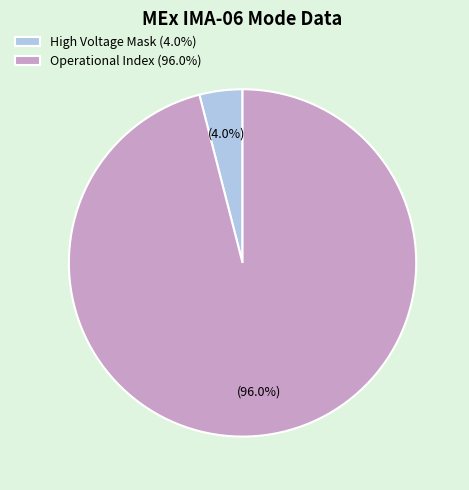

What is the ratio of the value at Operational Index (96.0%) to the value at High Voltage Mask (4.0%)?

24.0